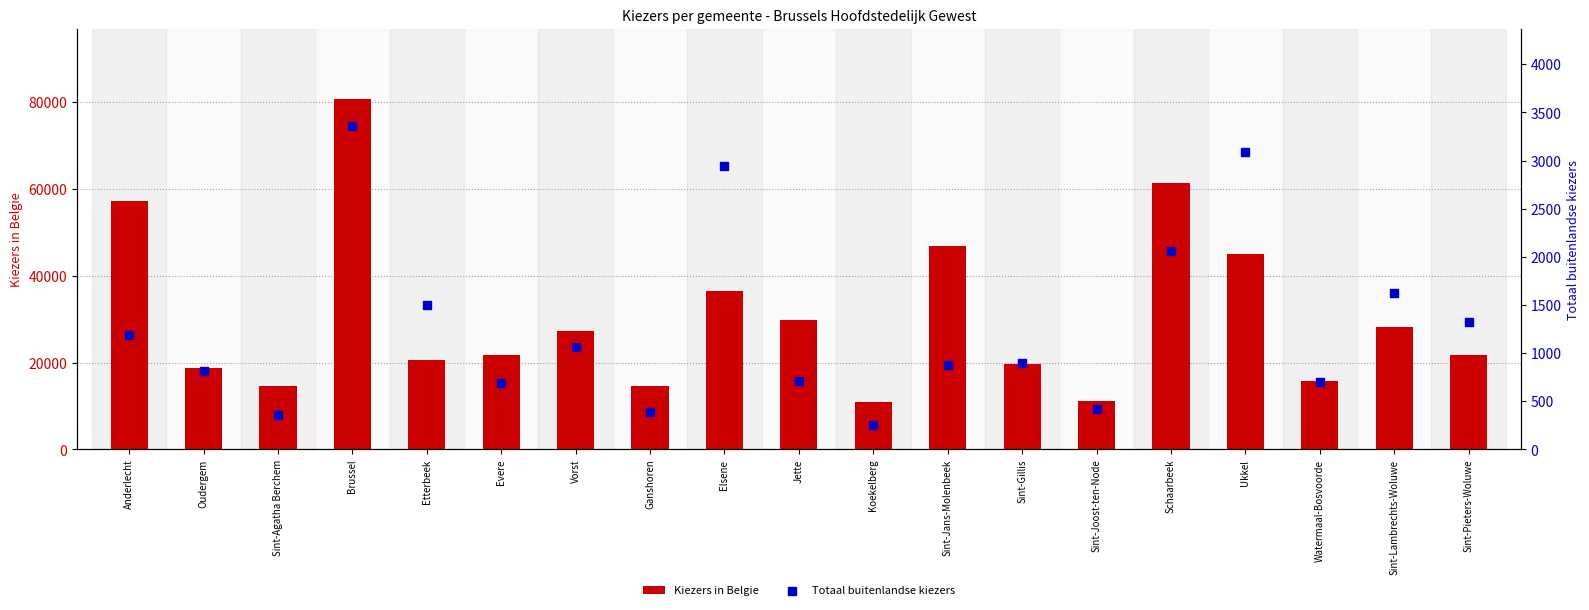

What are all the series names shown in the legend?

Kiezers in Belgie, Totaal buitenlandse kiezers